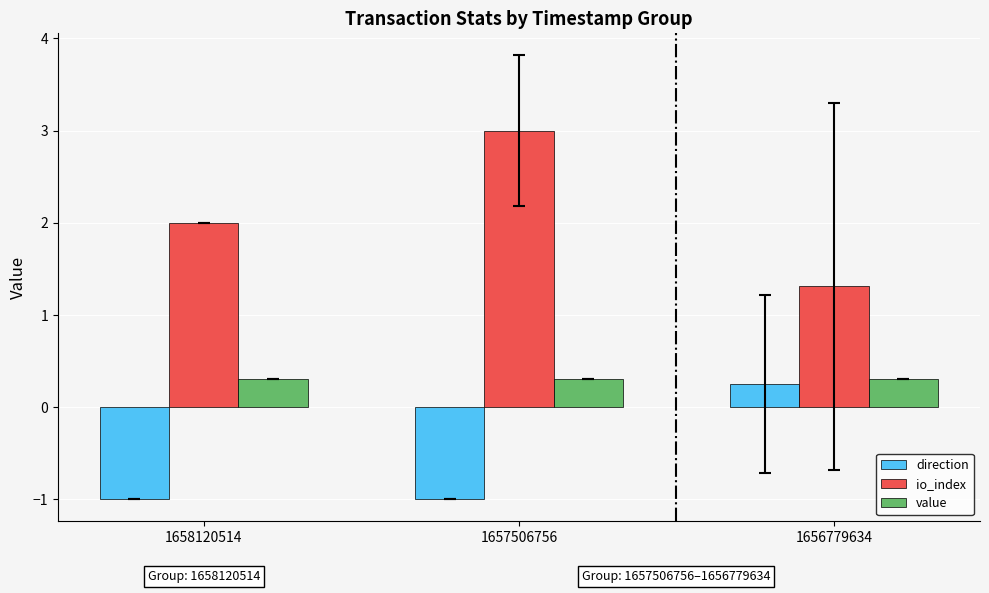

The value of io_index at 1658120514 is 2.0. True or false?

True